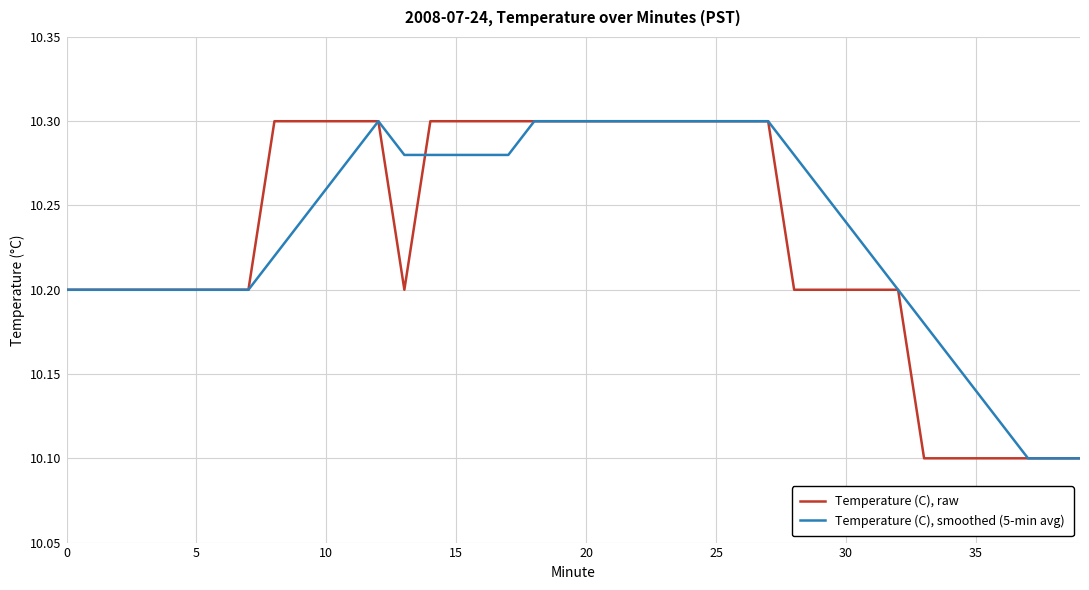

List the series in order of their overall mean, lowest first.

Temperature (C), raw, Temperature (C), smoothed (5-min avg)